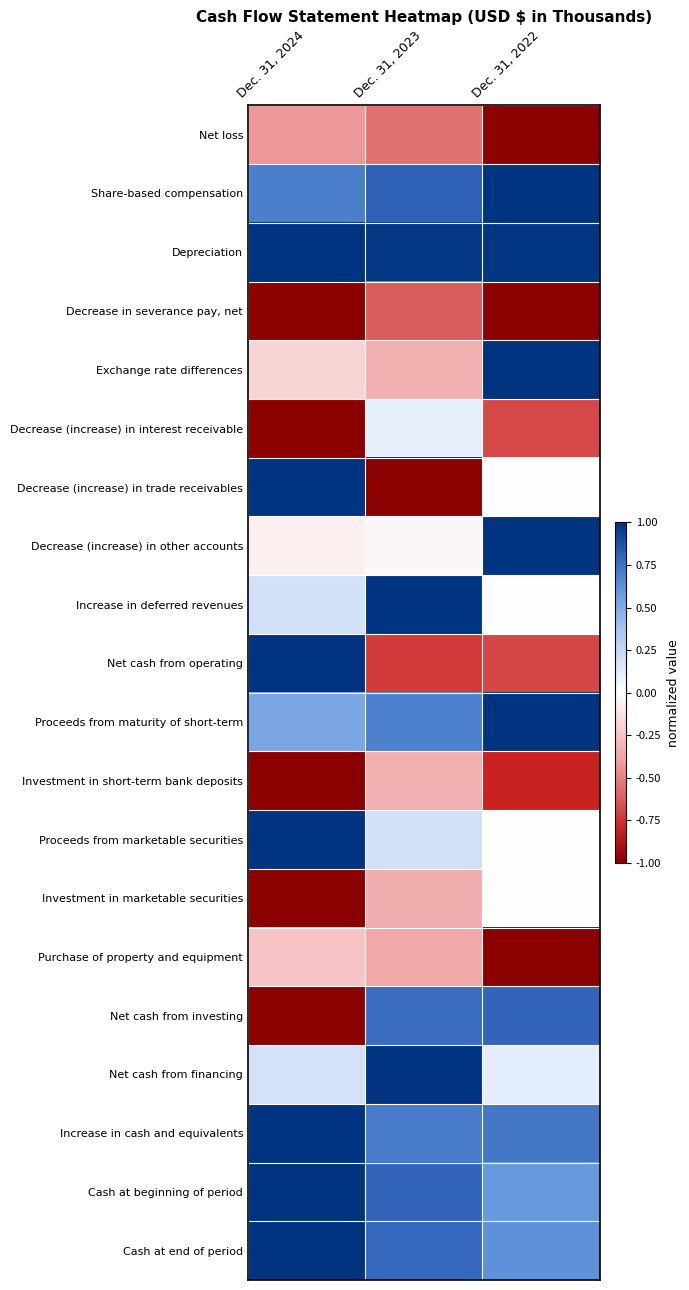

Reading left to right, what are all the values shown in this chart?

Net loss: Dec. 31, 2024=-0.4	Dec. 31, 2023=-0.6	Dec. 31, 2022=-1.0
Share-based compensation: Dec. 31, 2024=0.7	Dec. 31, 2023=0.8	Dec. 31, 2022=1.0
Depreciation: Dec. 31, 2024=1.0	Dec. 31, 2023=1.0	Dec. 31, 2022=1.0
Decrease in severance pay, net: Dec. 31, 2024=-1.0	Dec. 31, 2023=-0.6	Dec. 31, 2022=-1.0
Exchange rate differences: Dec. 31, 2024=-0.2	Dec. 31, 2023=-0.3	Dec. 31, 2022=1.0
Decrease (increase) in interest receivable: Dec. 31, 2024=-1.0	Dec. 31, 2023=0.1	Dec. 31, 2022=-0.7
Decrease (increase) in trade receivables: Dec. 31, 2024=1.0	Dec. 31, 2023=-1.0	Dec. 31, 2022=0.0
Decrease (increase) in other accounts: Dec. 31, 2024=-0.1	Dec. 31, 2023=-0.0	Dec. 31, 2022=1.0
Increase in deferred revenues: Dec. 31, 2024=0.2	Dec. 31, 2023=1.0	Dec. 31, 2022=0.0
Net cash from operating: Dec. 31, 2024=1.0	Dec. 31, 2023=-0.7	Dec. 31, 2022=-0.7
Proceeds from maturity of short-term: Dec. 31, 2024=0.5	Dec. 31, 2023=0.7	Dec. 31, 2022=1.0
Investment in short-term bank deposits: Dec. 31, 2024=-1.0	Dec. 31, 2023=-0.3	Dec. 31, 2022=-0.8
Proceeds from marketable securities: Dec. 31, 2024=1.0	Dec. 31, 2023=0.2	Dec. 31, 2022=0.0
Investment in marketable securities: Dec. 31, 2024=-1.0	Dec. 31, 2023=-0.3	Dec. 31, 2022=0.0
Purchase of property and equipment: Dec. 31, 2024=-0.2	Dec. 31, 2023=-0.4	Dec. 31, 2022=-1.0
Net cash from investing: Dec. 31, 2024=-1.0	Dec. 31, 2023=0.8	Dec. 31, 2022=0.8
Net cash from financing: Dec. 31, 2024=0.2	Dec. 31, 2023=1.0	Dec. 31, 2022=0.1
Increase in cash and equivalents: Dec. 31, 2024=1.0	Dec. 31, 2023=0.7	Dec. 31, 2022=0.7
Cash at beginning of period: Dec. 31, 2024=1.0	Dec. 31, 2023=0.8	Dec. 31, 2022=0.6
Cash at end of period: Dec. 31, 2024=1.0	Dec. 31, 2023=0.8	Dec. 31, 2022=0.6